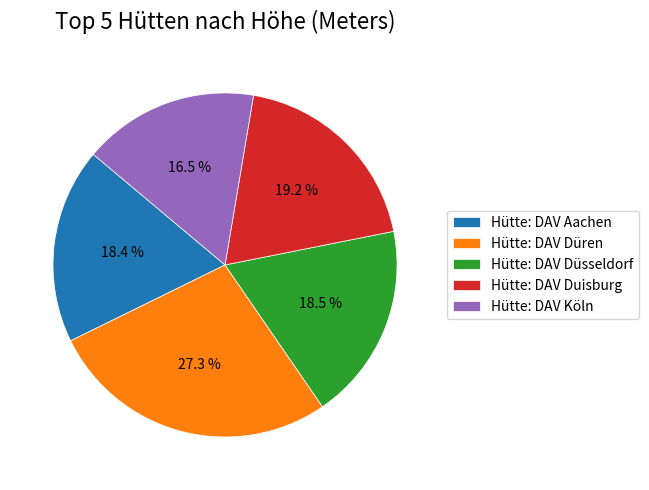

Does Hütte: DAV Köln account for over 50% of the chart?

No